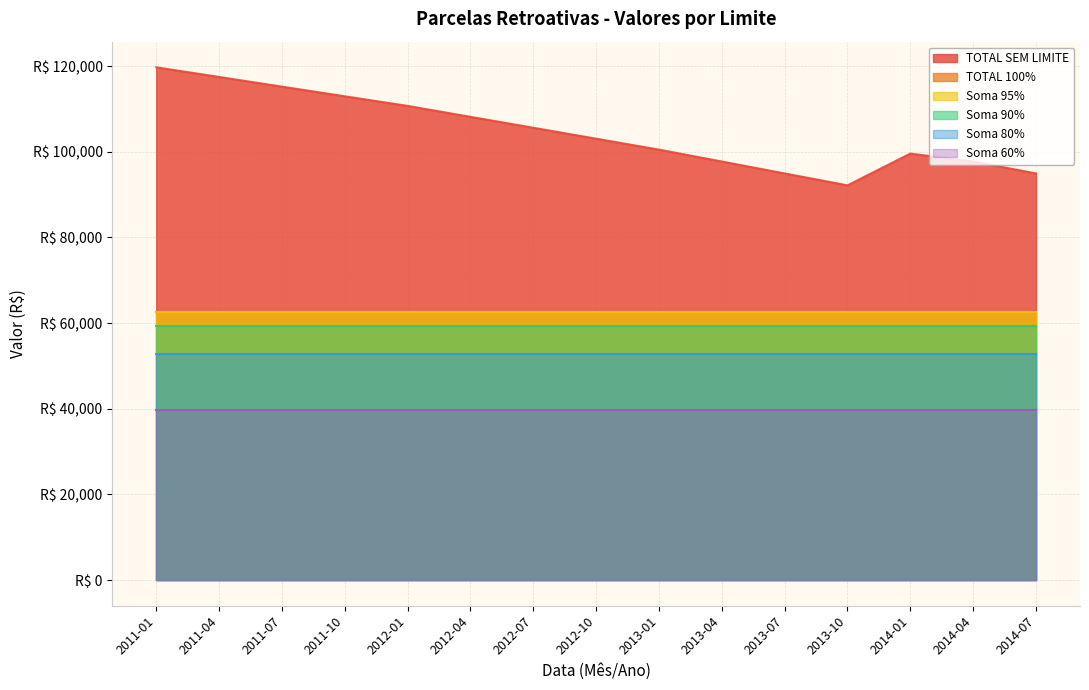

True or false: TOTAL SEM LIMITE has a value of 40320.8 at 2014-01.

False